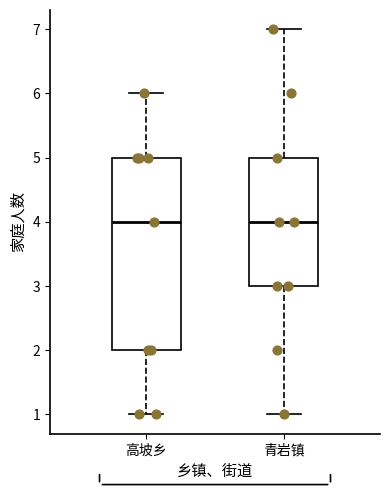

Where does the upper whisker of the box for 青岩镇 end on the y-axis? The values are not printed on the chart, so give them approximately, as read against the axis.

7